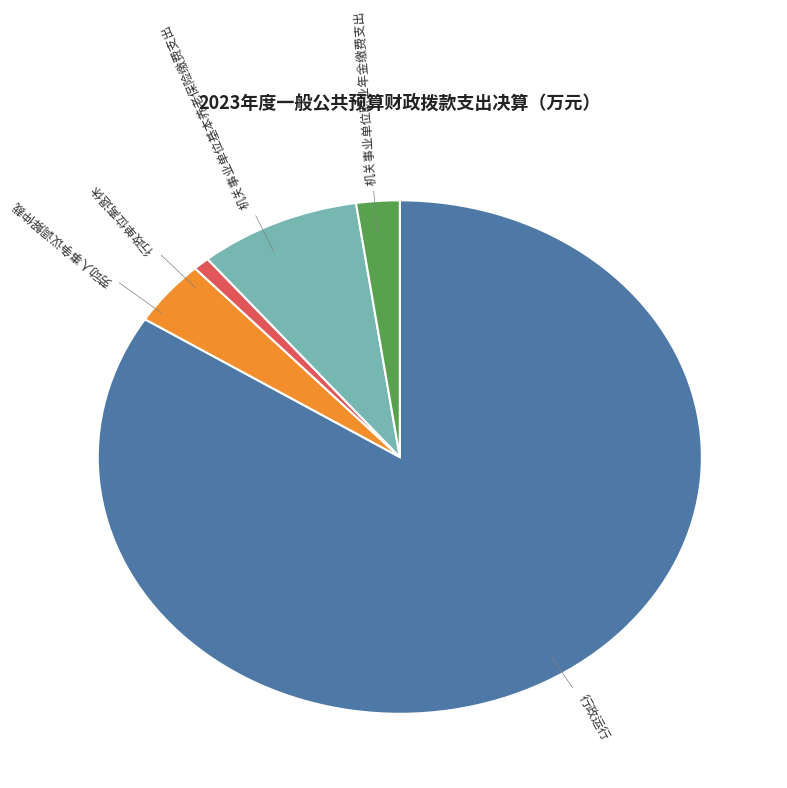

What is the largest slice in the pie chart?

行政运行